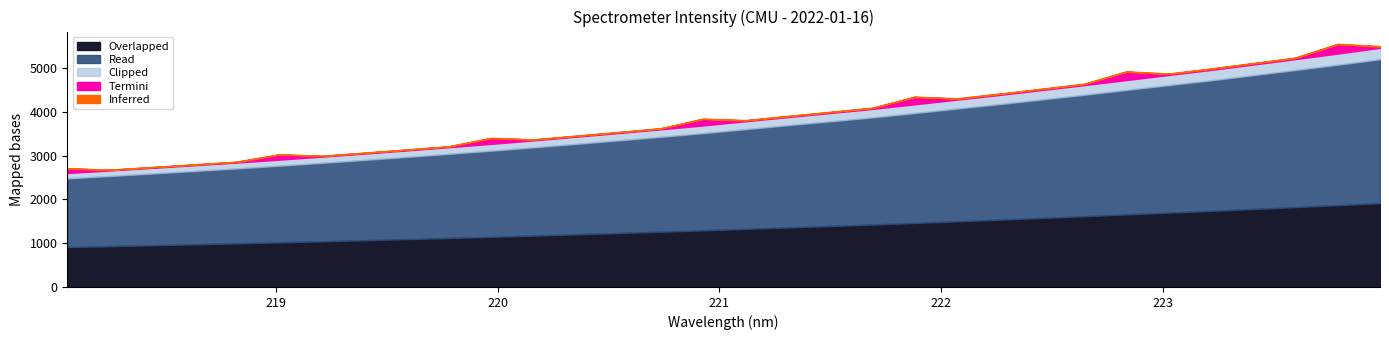

True or false: the data has more than 1 interior local peaks.

False